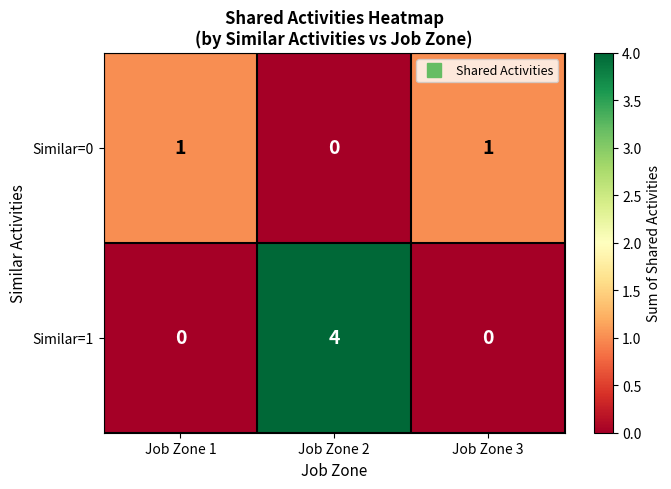

Where is Similar=0 nearest to the value 0?

Job Zone 2